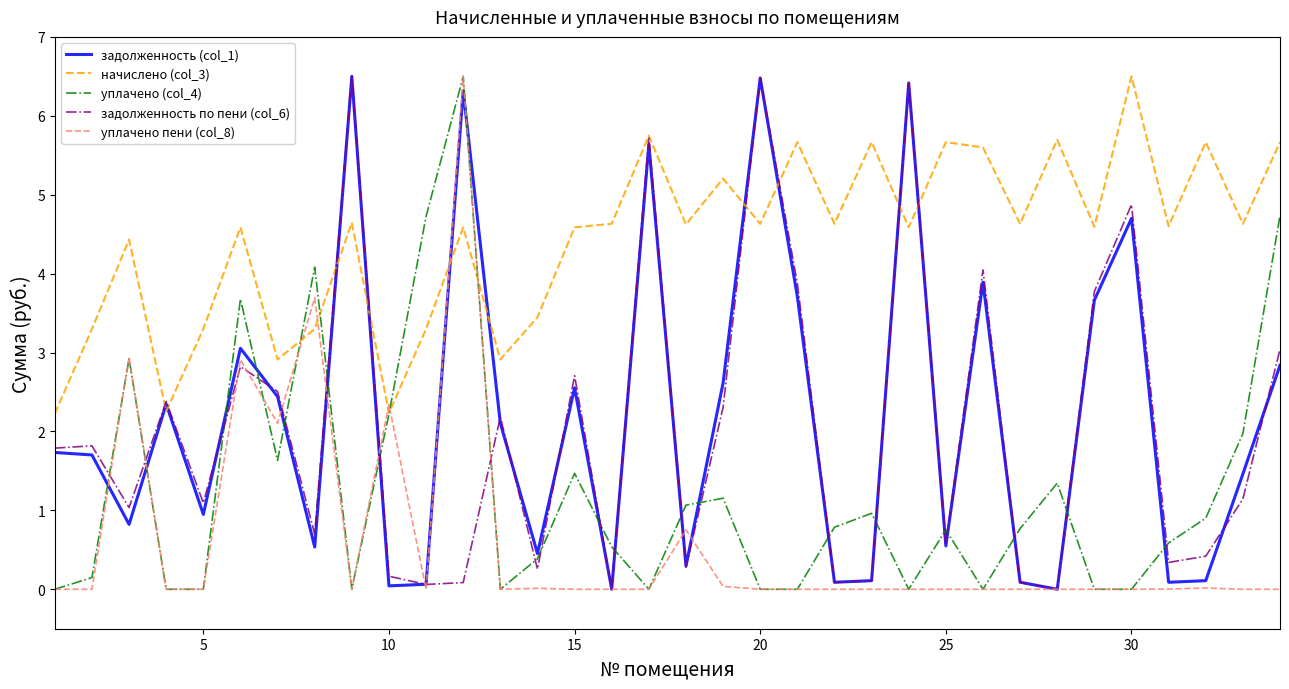

Which series has the largest total across all categories?

начислено (col_3)